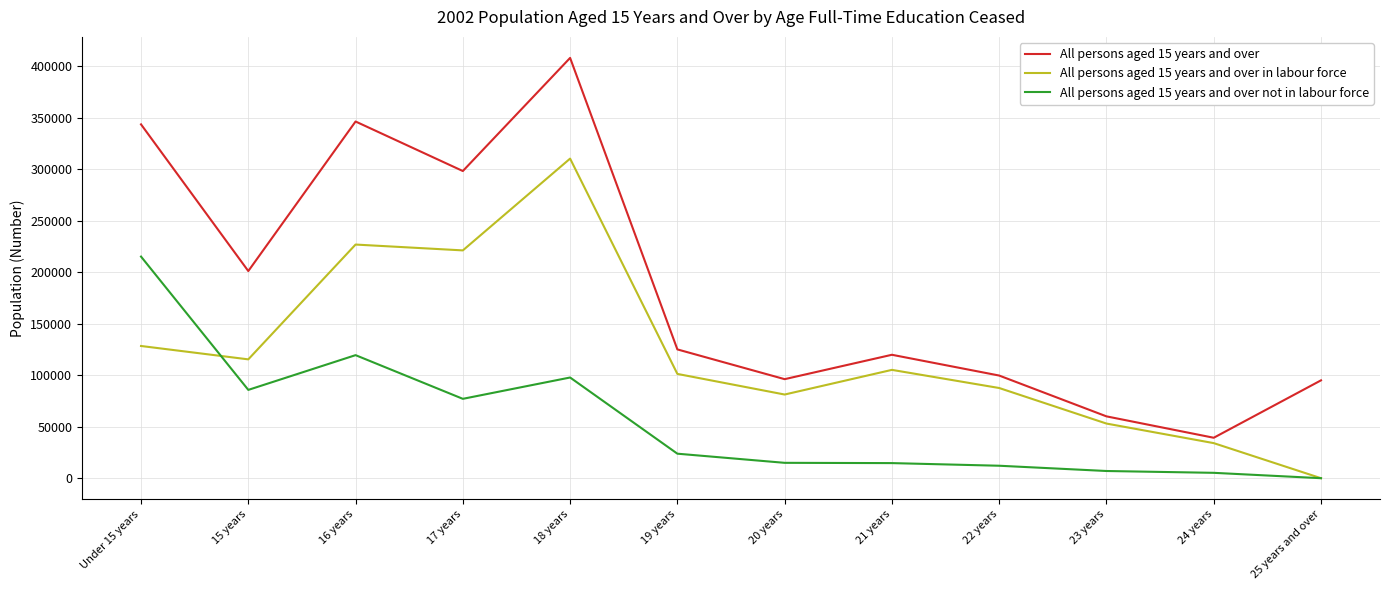

True or false: All persons aged 15 years and over not in labour force and All persons aged 15 years and over intersect in this chart.

False